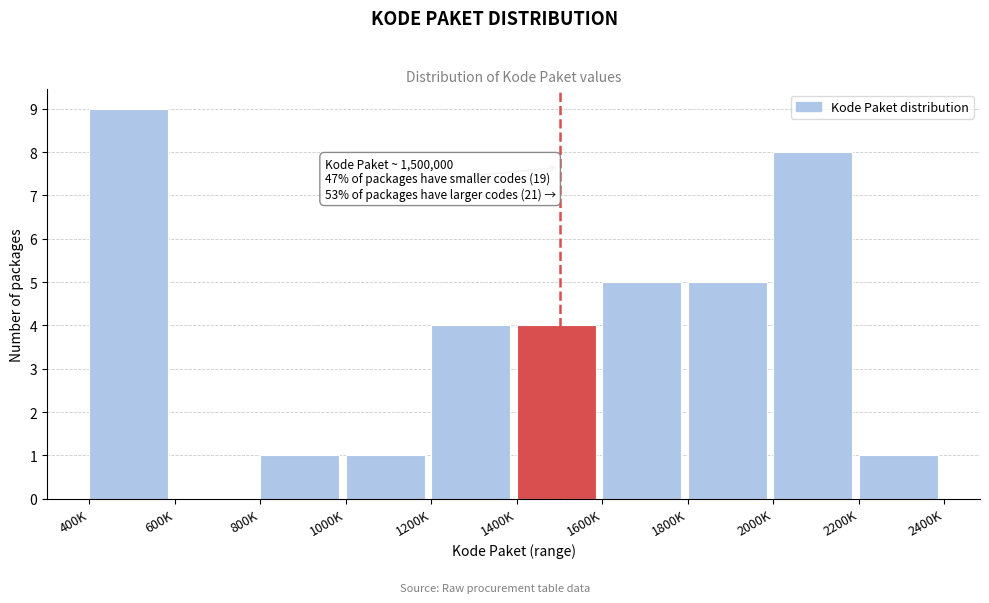

Reading left to right, extract all data points from this chart.

400K=9	600K=0	800K=1	1000K=1	1200K=4	1400K=4	1600K=5	1800K=5	2000K=8	2200K=1